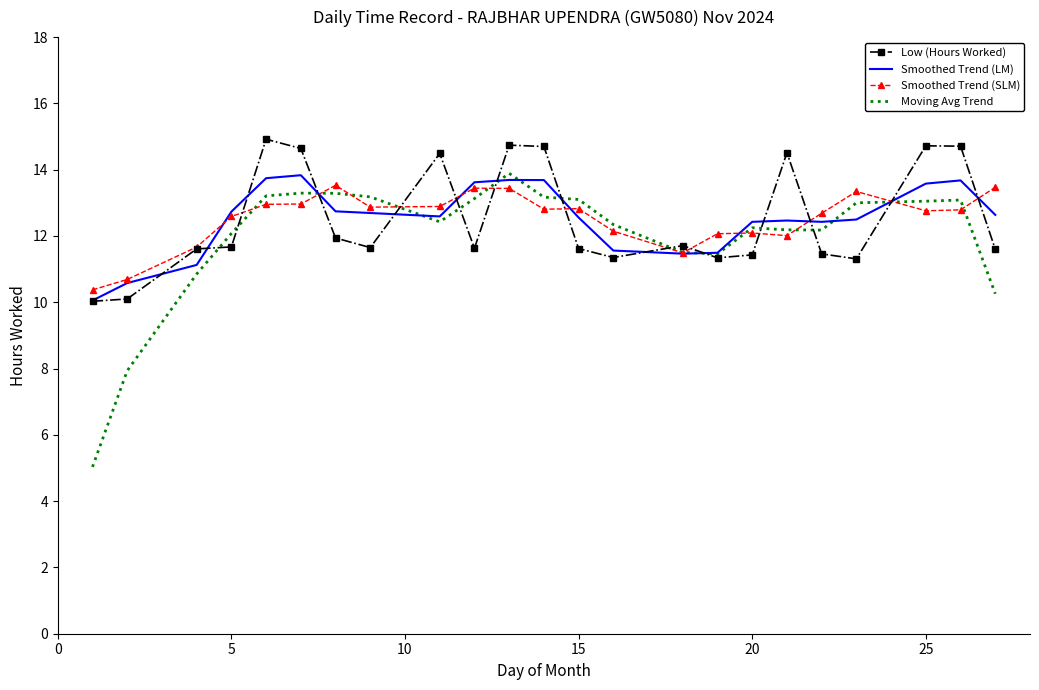

What is the greatest value displayed?

14.9